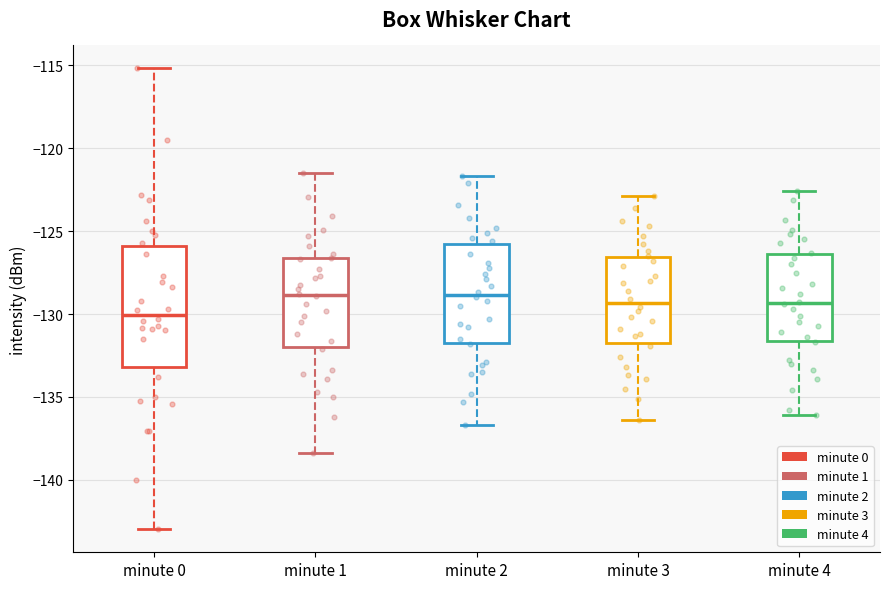

Reading left to right, transcribe this box plot: for each box, give where its median line is, the range the box spans, and where its two whiskers end, as read against the y-axis. The values are not printed on the chart, so give them approximately, as read against the axis.

minute 0: median -130.0, box -133.0 to -126.0, whiskers -143.0 to -115.0
minute 1: median -129.0, box -132.0 to -126.5, whiskers -138.5 to -121.5
minute 2: median -129.0, box -131.5 to -126.0, whiskers -136.5 to -121.5
minute 3: median -129.5, box -131.5 to -126.5, whiskers -136.5 to -123.0
minute 4: median -129.5, box -131.5 to -126.5, whiskers -136.0 to -122.5